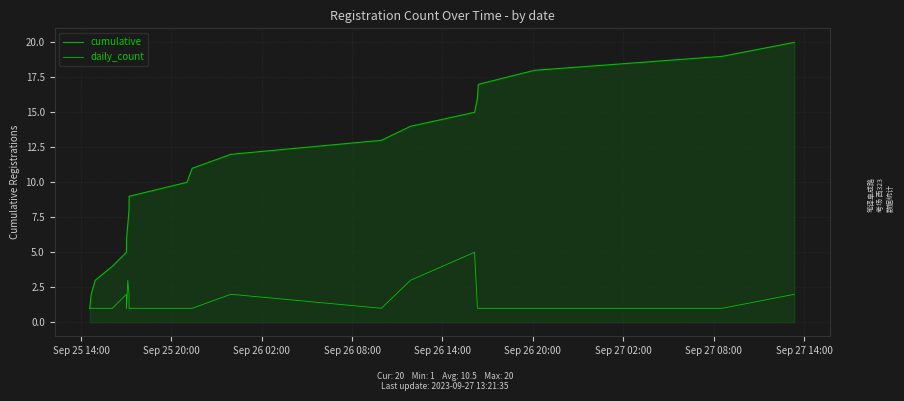

What is the maximum value for cumulative?

20